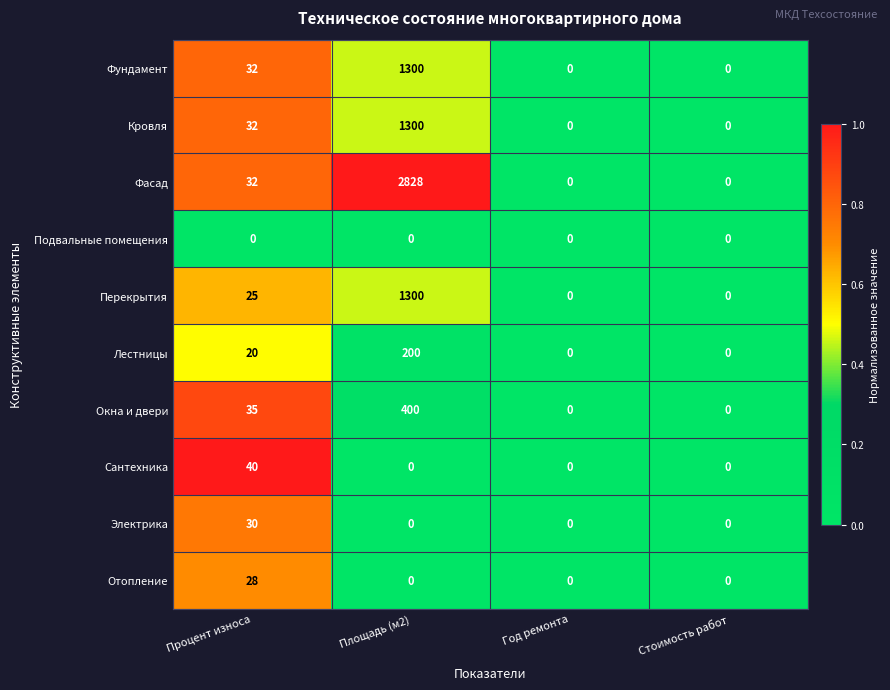

How many positive values does the Отопление series have?

1